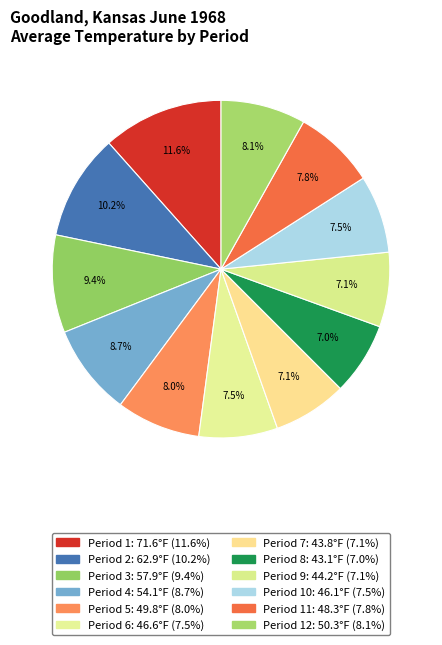

Count the number of slices in the pie.

12